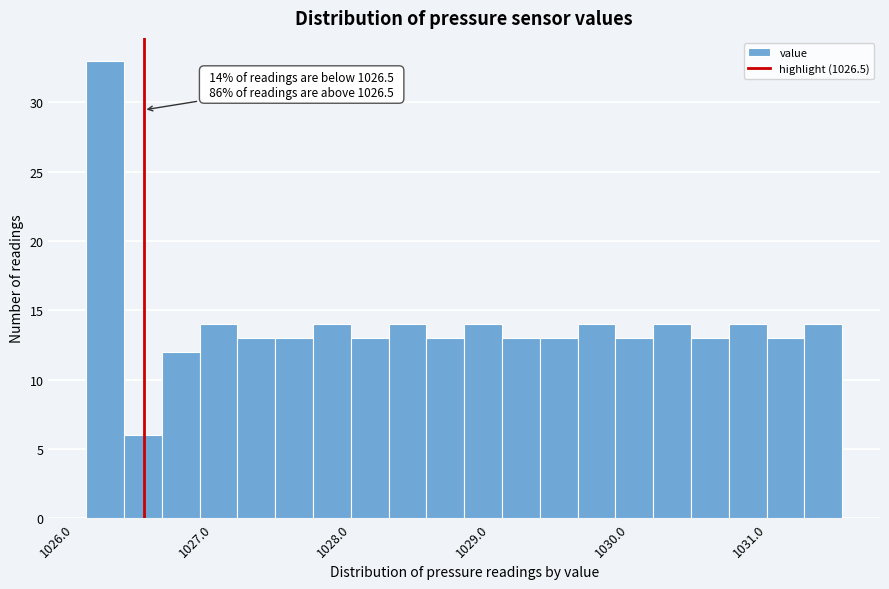

Read against the x-axis, roughly where is the centre of the tallest bar?

1026.2